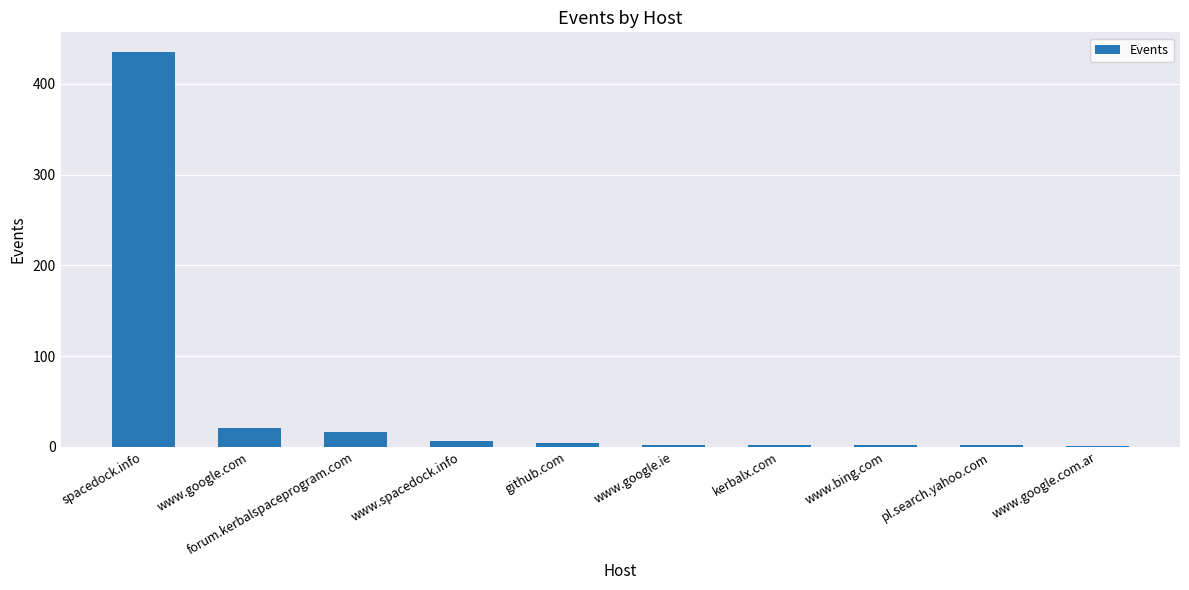

At which label does the data first exceed 4?

spacedock.info